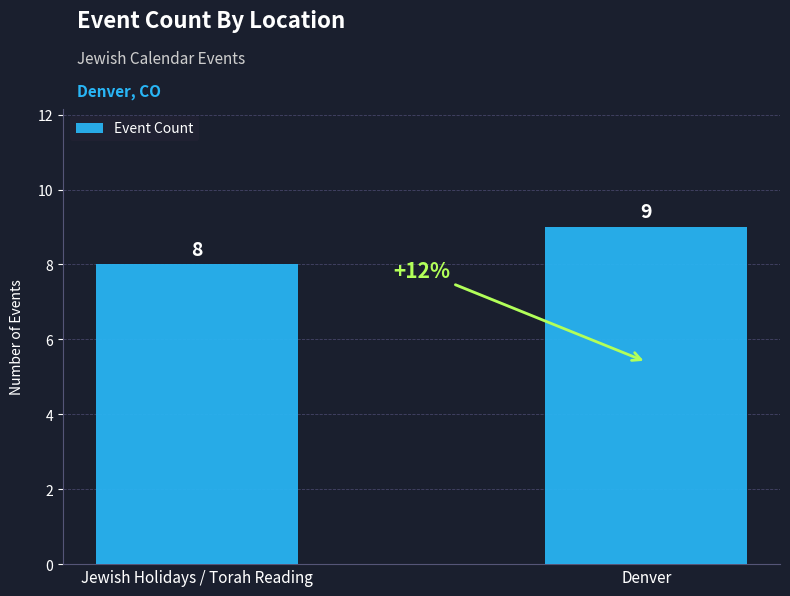

Reading left to right, transcribe all the data shown in this chart.

8	9